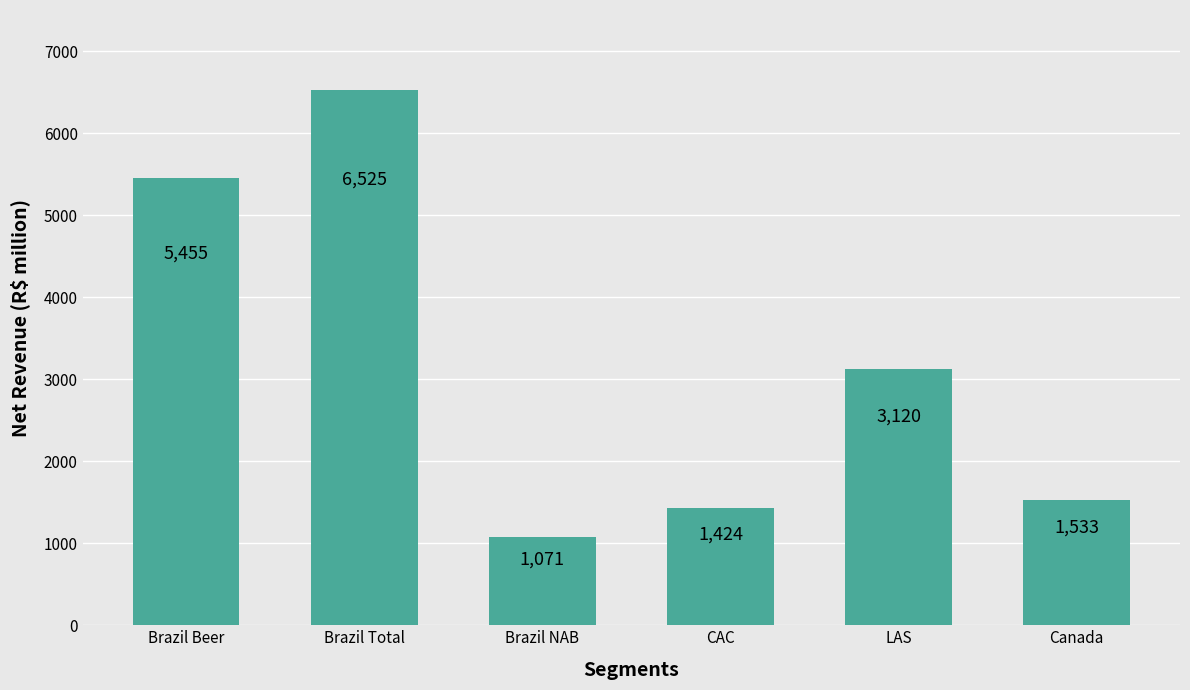

What is the difference between the second highest and minimum values?

4384.1